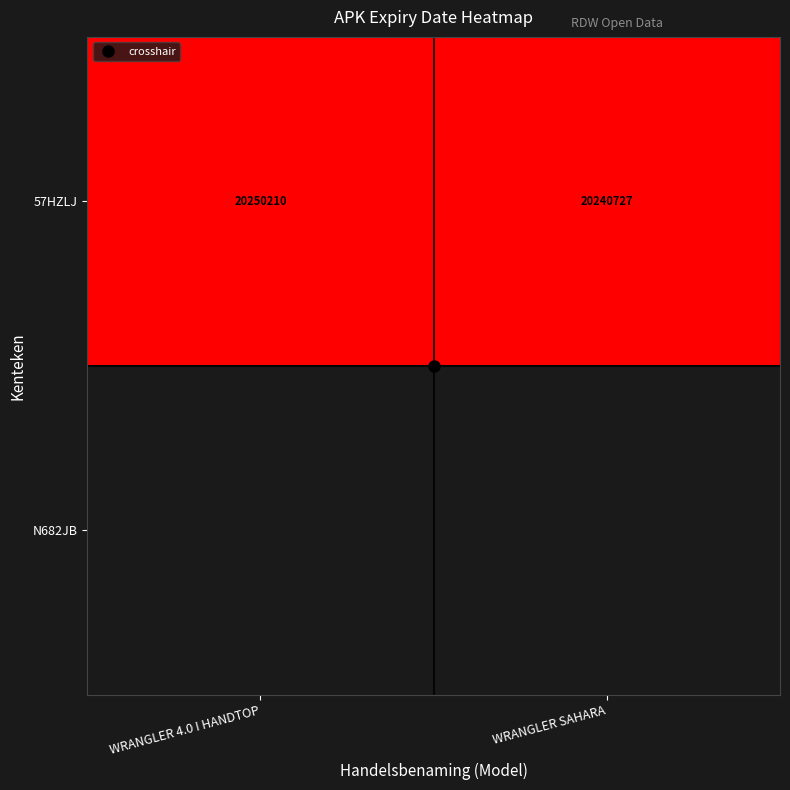

Rank the series by their maximum value, from highest to lowest.

57HZLJ, N682JB